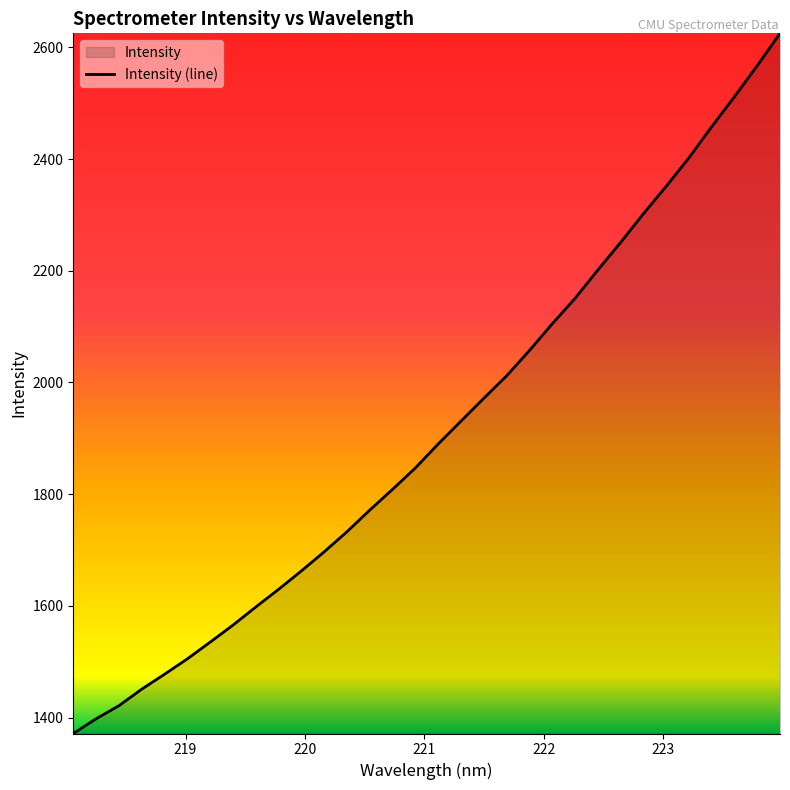

What is the minimum value shown in the chart?

1371.5